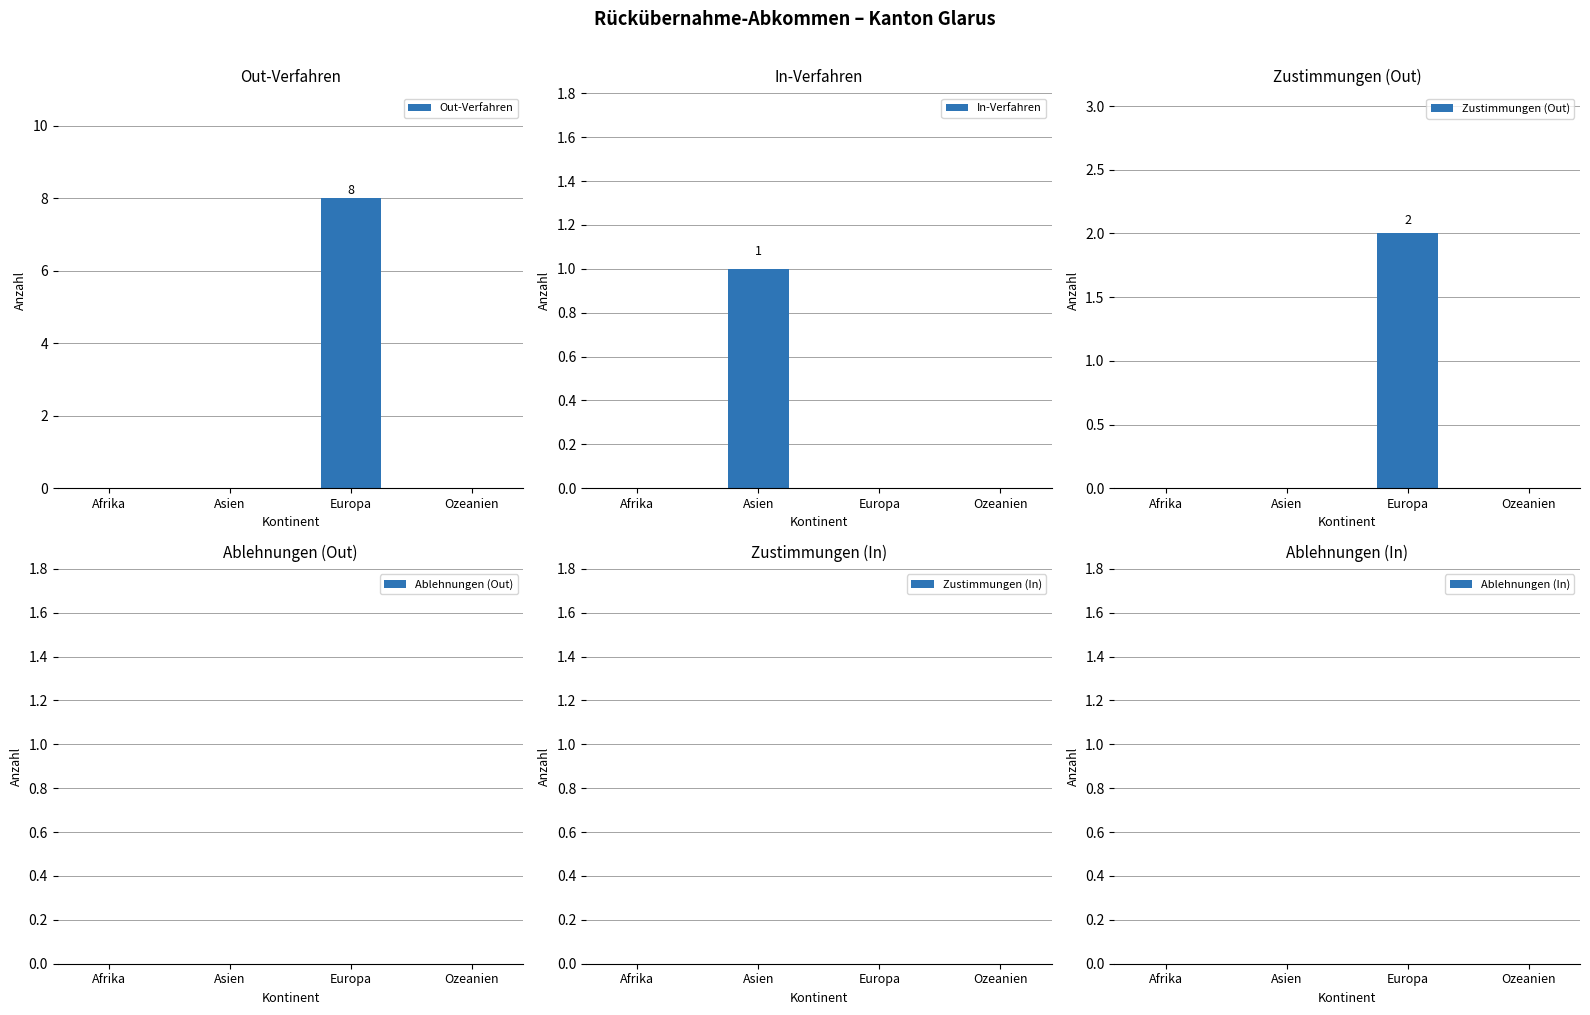

How many bars are there in total?

24